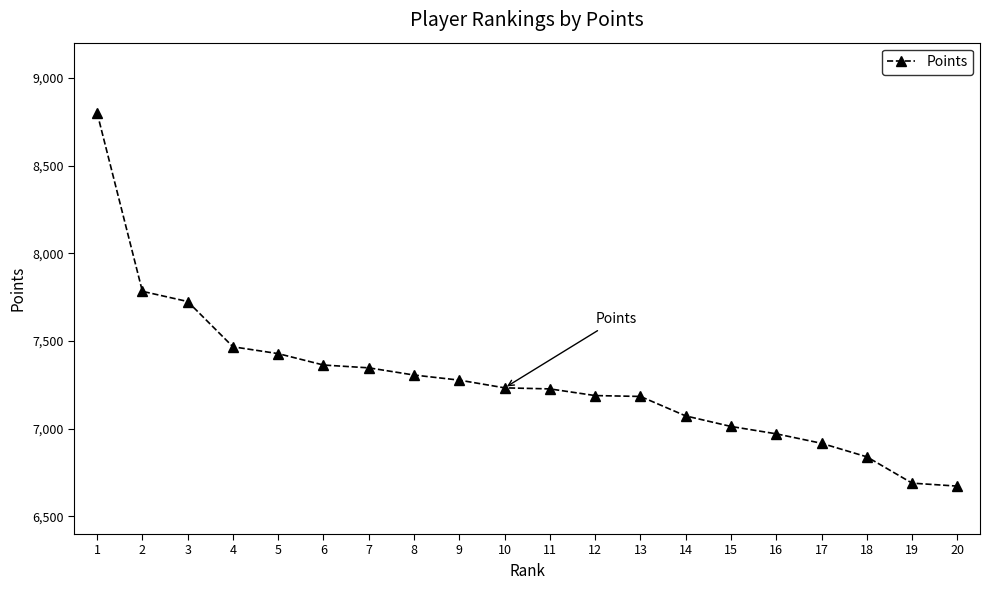

What is the change in value from 6 to 16?

-392